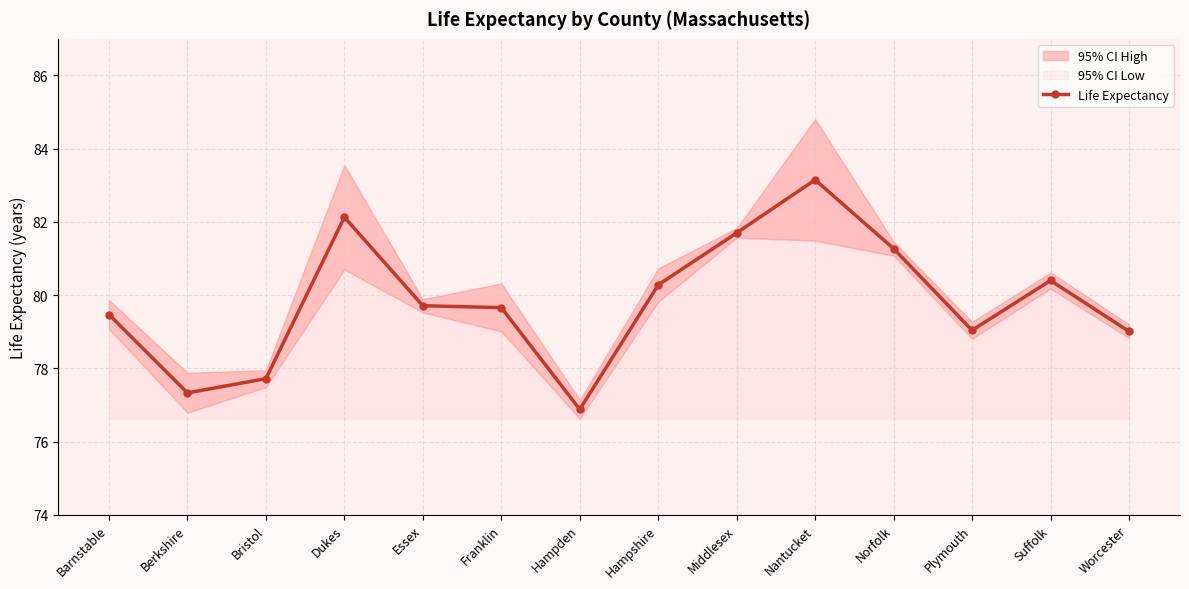

Reading right to left, what are all the values shown in this chart?

79.0	80.4	79.0	81.3	83.2	81.7	80.3	76.9	79.7	79.7	82.1	77.7	77.3	79.5